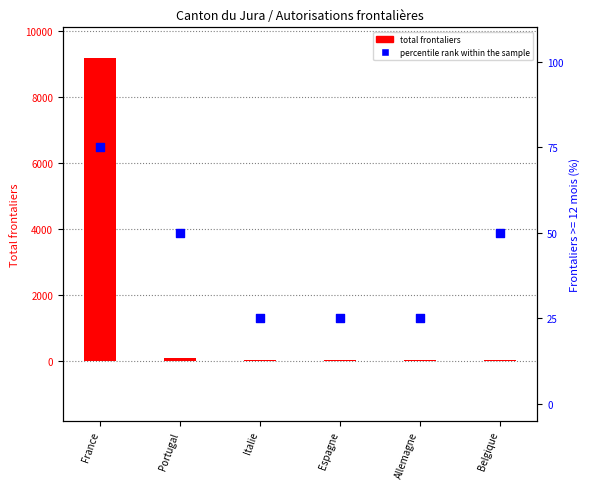

What is the total value across all series at Allemagne?

45